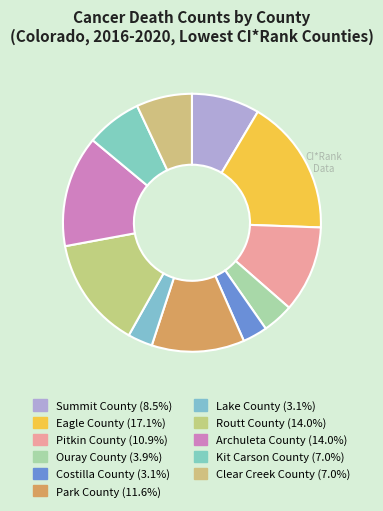

Is there any slice that represents more than half of the pie?

No